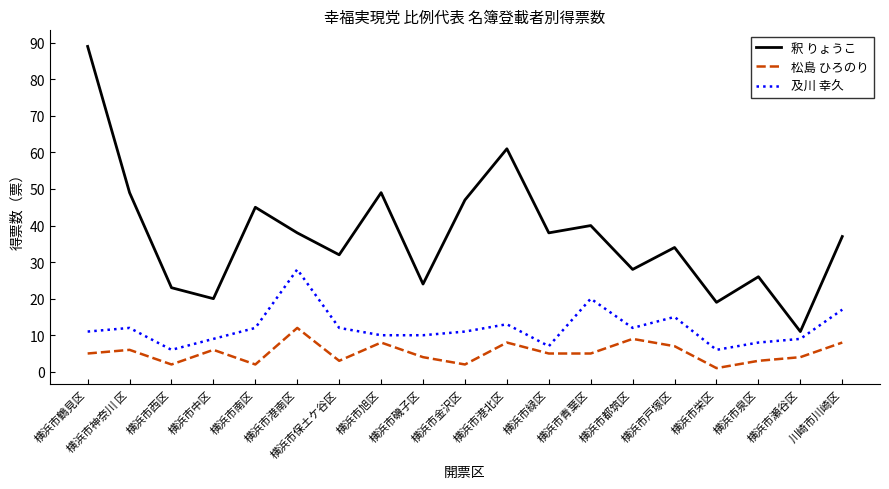

True or false: 釈 りょうこ and 松島 ひろのり cross at least once.

False